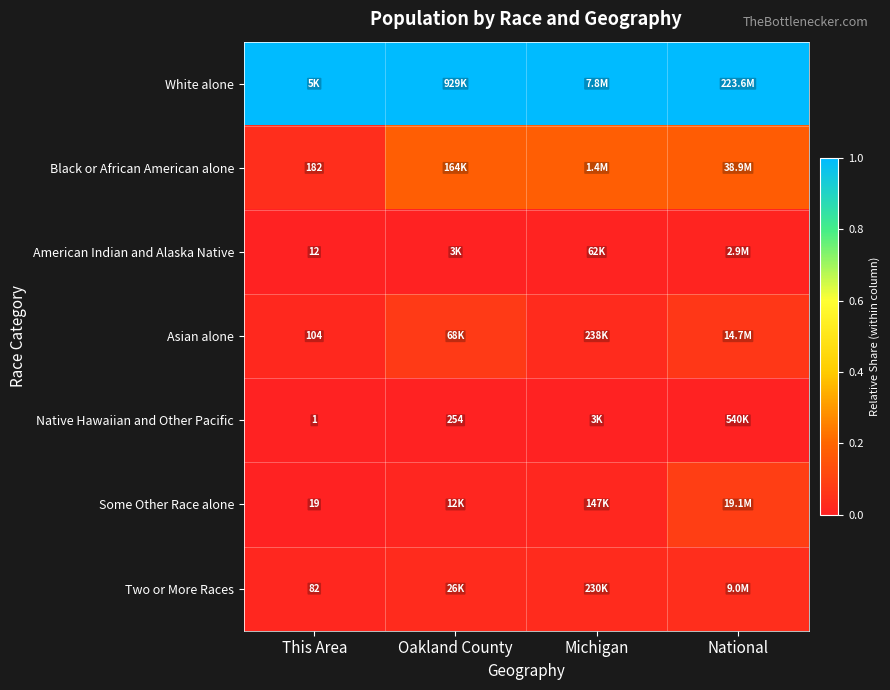

What is the maximum value for White alone?

1.0